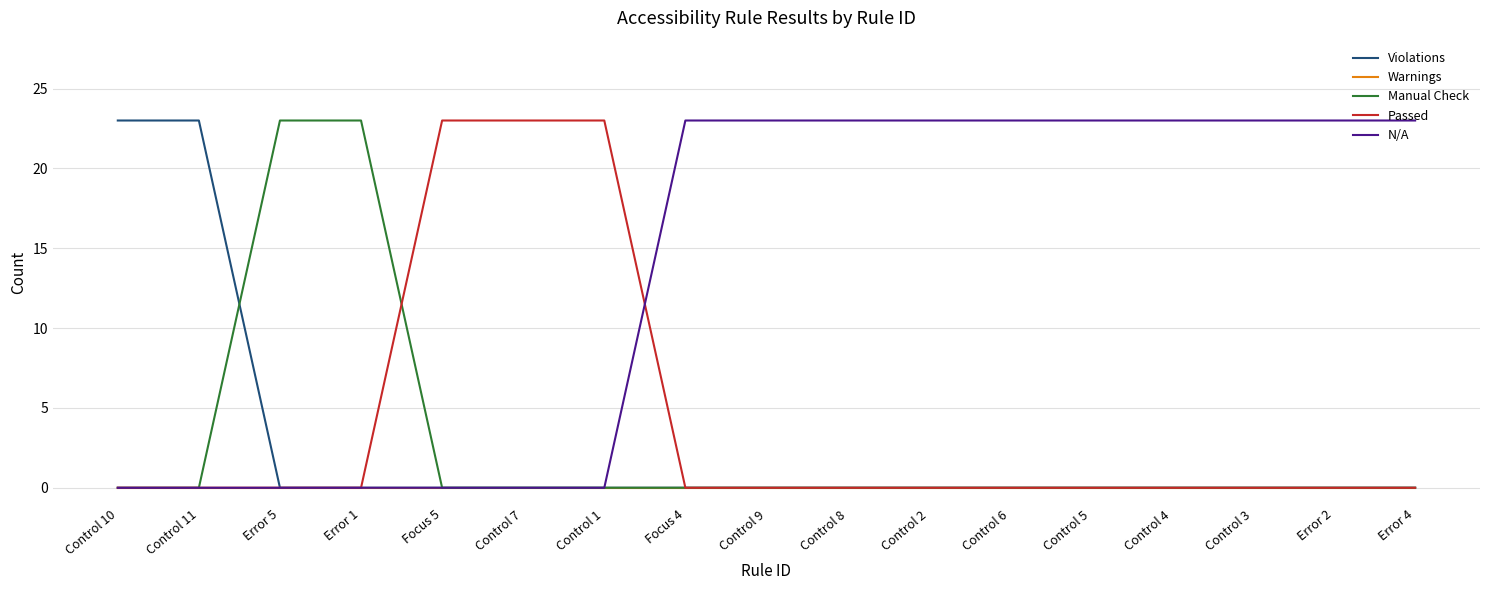

Does the chart have visible grid lines?

Yes